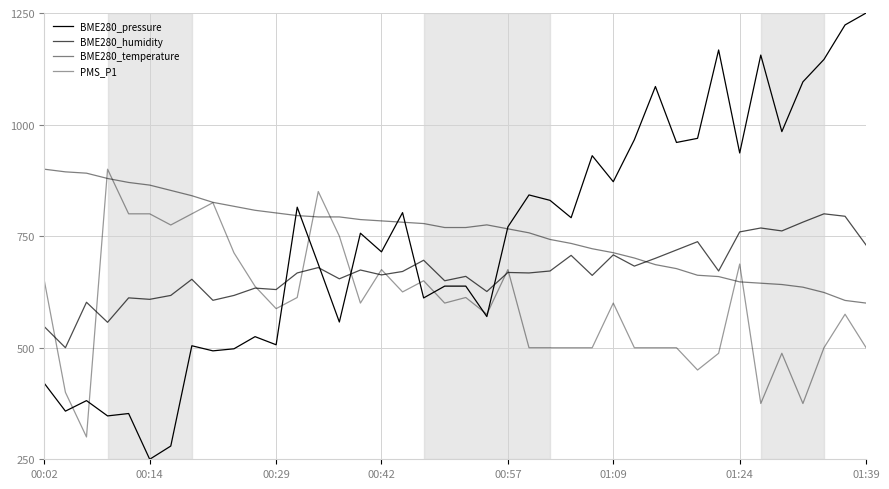

Is this an area chart (filled region under the line)?

No